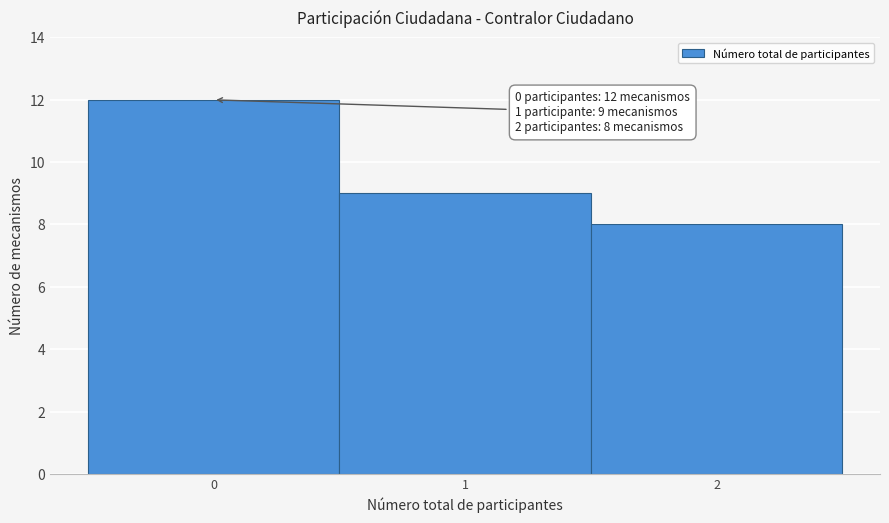

Which range on the x-axis has the tallest bar?

-0.5 to 0.5